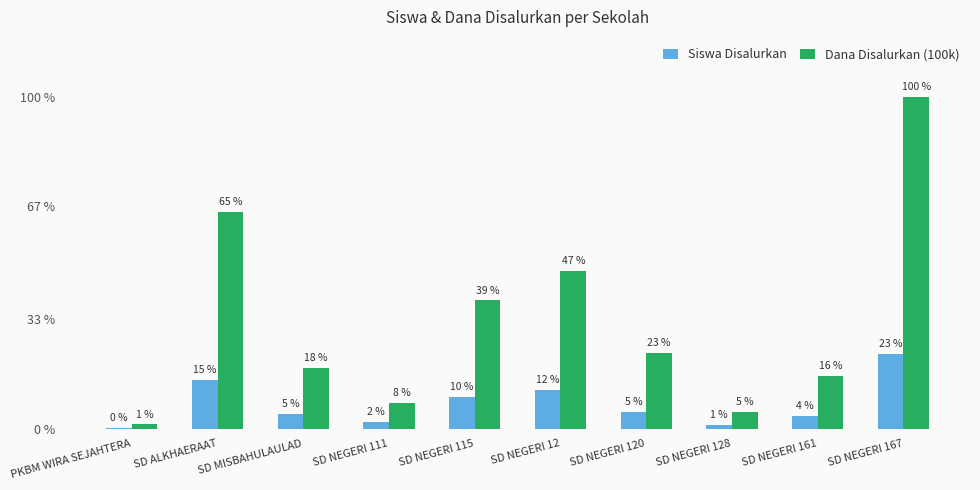

Are the bars grouped side by side (vs. stacked)?

Yes